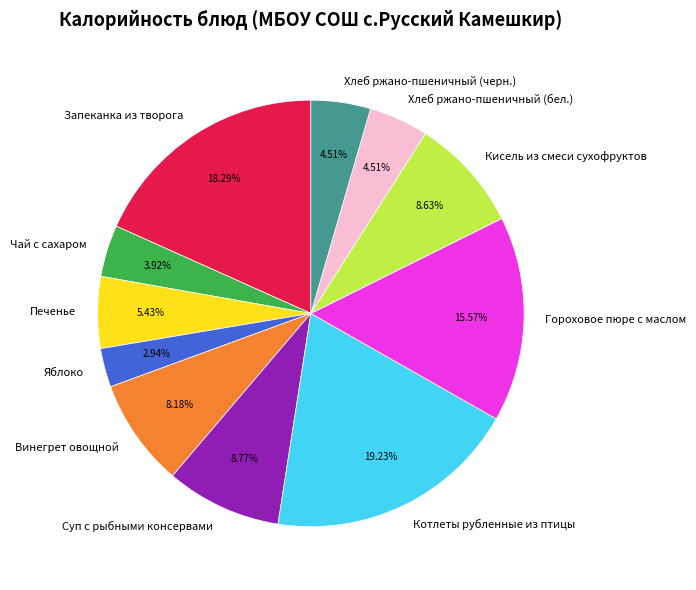

Is there any slice that represents more than half of the pie?

No